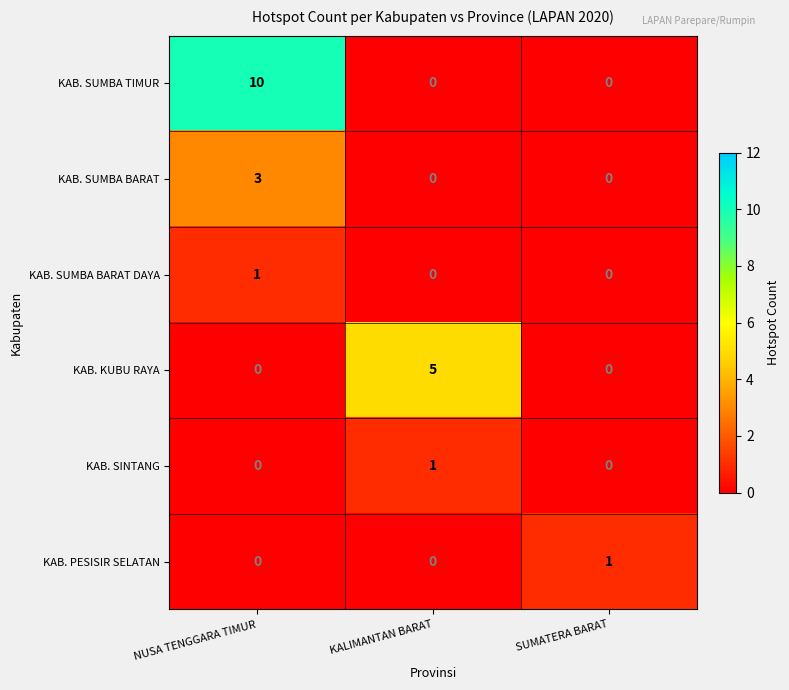

Count the number of data series in this chart.

6